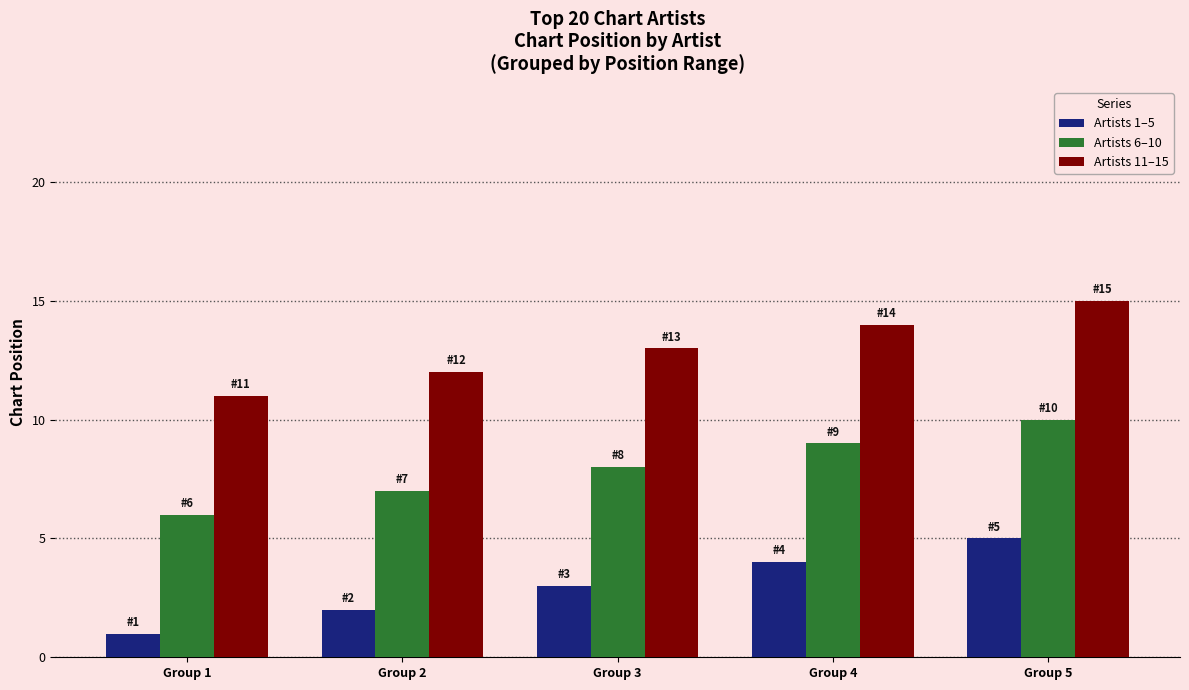

Reading right to left, what are all the values shown in this chart?

Artists 1–5: 5	4	3	2	1
Artists 6–10: 10	9	8	7	6
Artists 11–15: 15	14	13	12	11